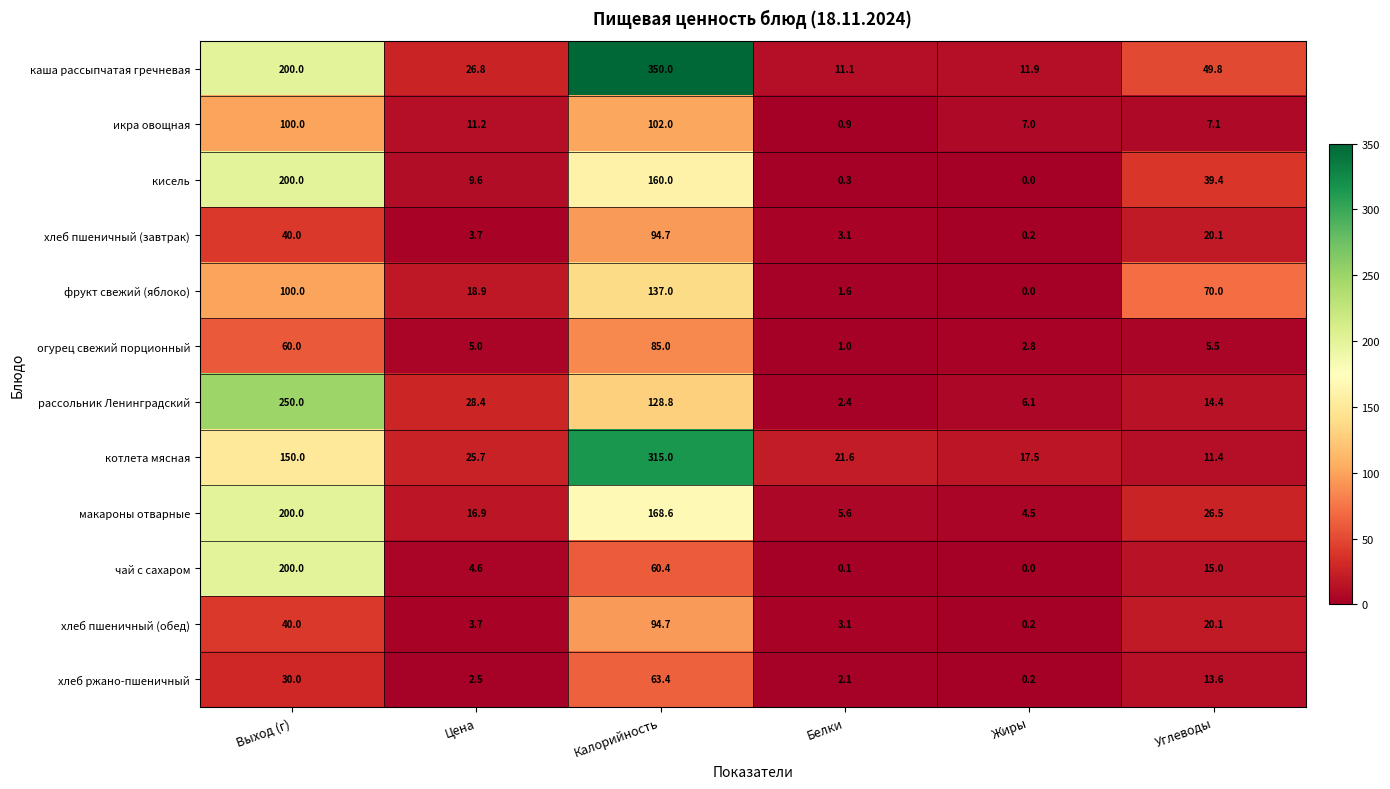

What is the average value of the чай с сахаром series?

46.7